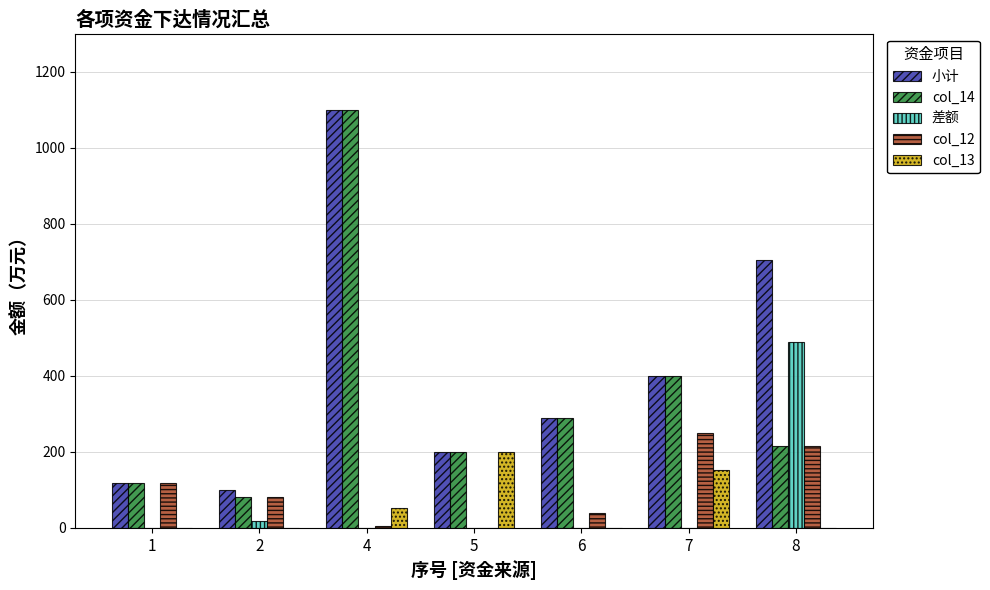

The value of col_12 at 5 is 171.3. True or false?

False